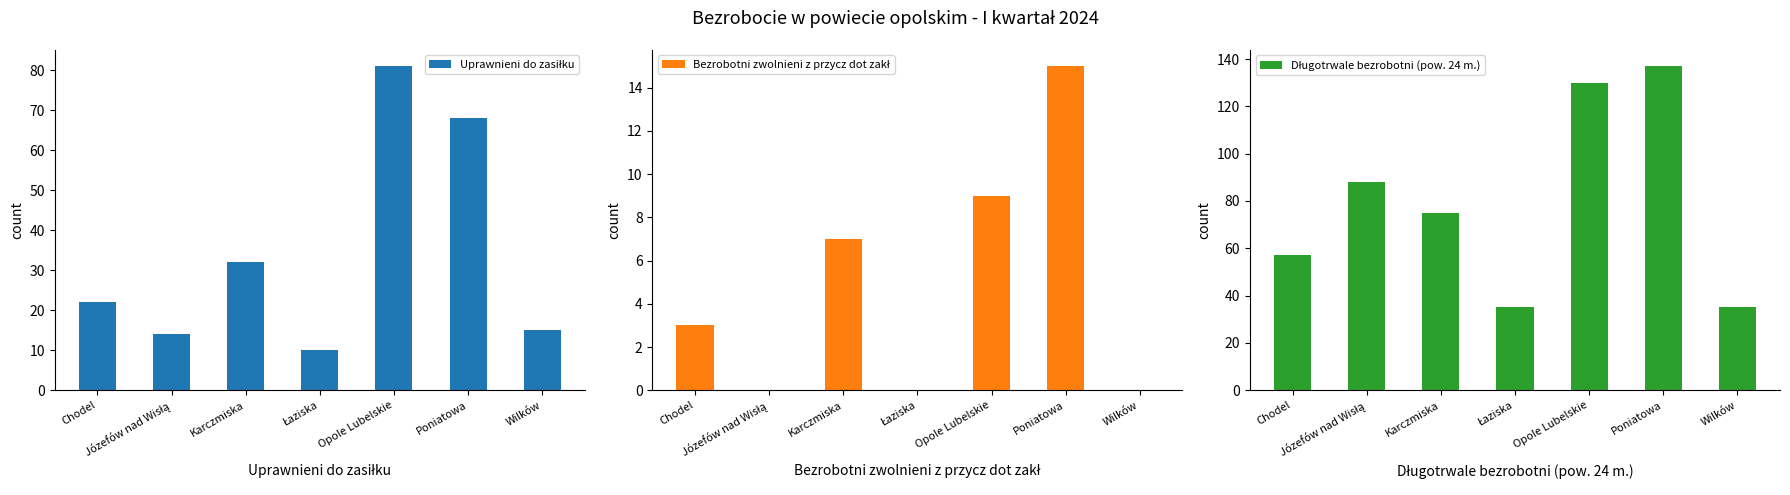

What is the spread (max minus min) of values at Chodel?

54